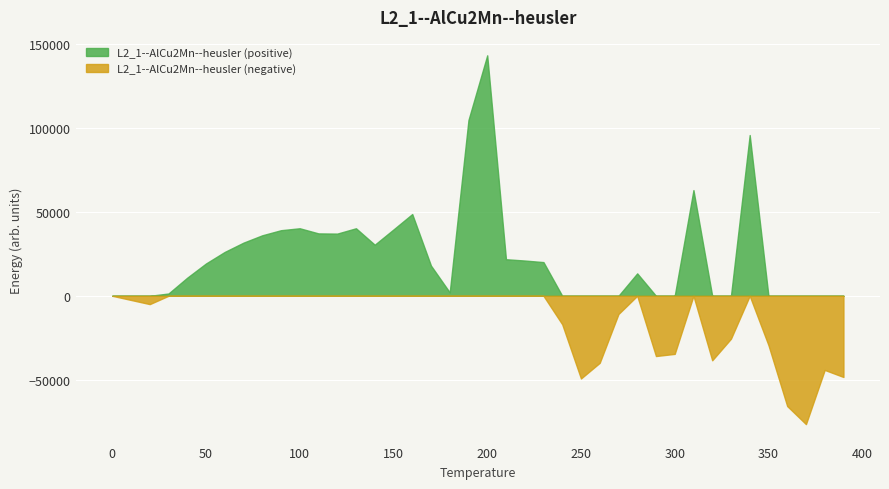

What is the label of the 25th point from the left?

250.0